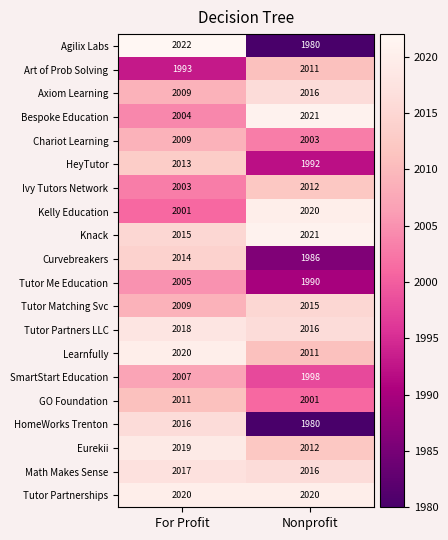

What is the sum of all Curvebreakers values?

4000